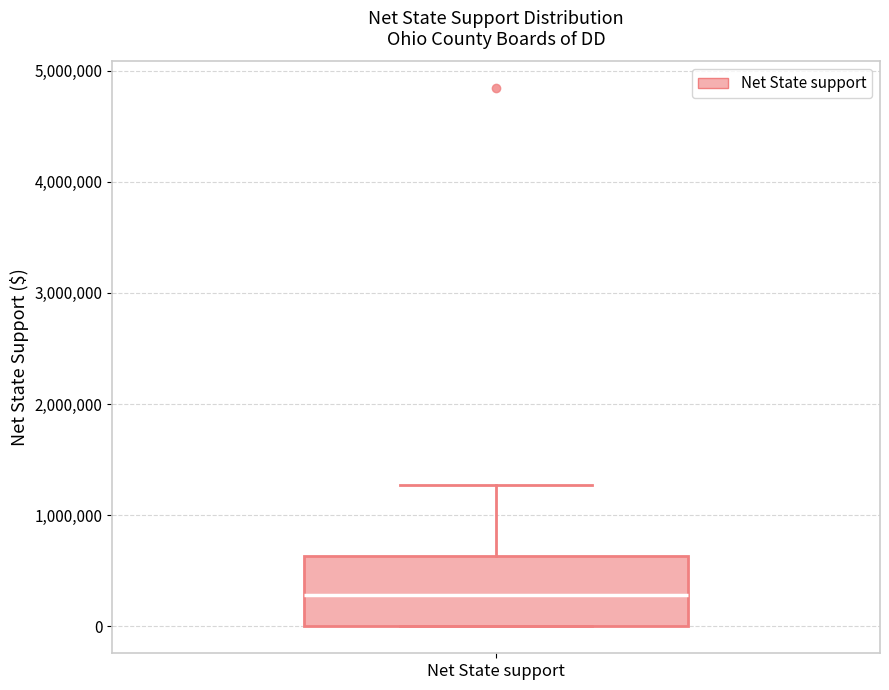

Transcribe this box plot: give where the median line is, the range the box spans, and where the two whiskers end, as read against the y-axis. The values are not printed on the chart, so give them approximately, as read against the axis.

median 300000, box 0 to 600000, whiskers 0 to 1300000